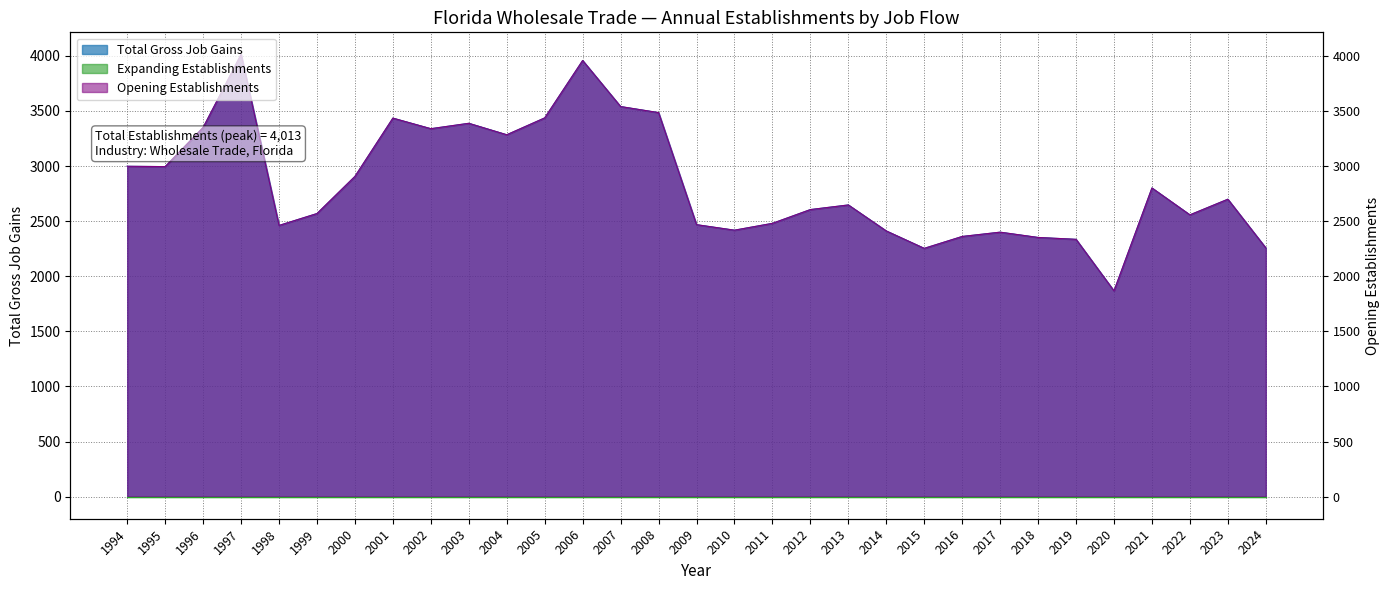

Which series has the widest spread of values?

Total Gross Job Gains